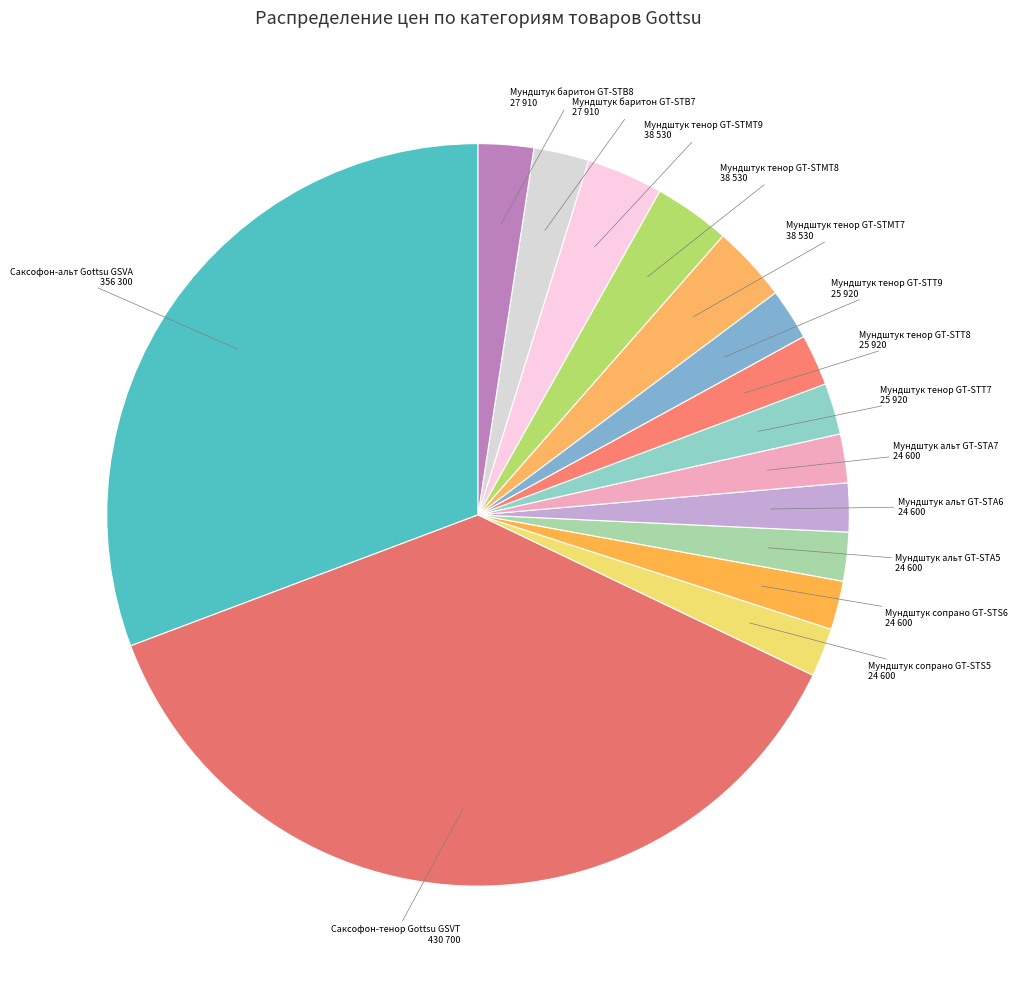

What is the ratio of the value at Мундштук тенор GT-STT7 to the value at Мундштук баритон GT-STB7?

0.9